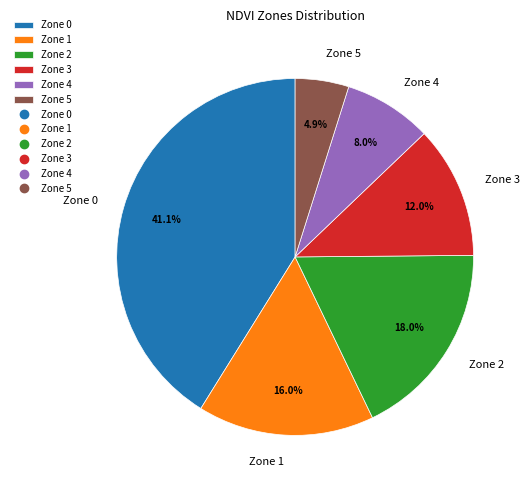

Rank the categories by value from lowest to highest.

Zone 5, Zone 4, Zone 3, Zone 1, Zone 2, Zone 0